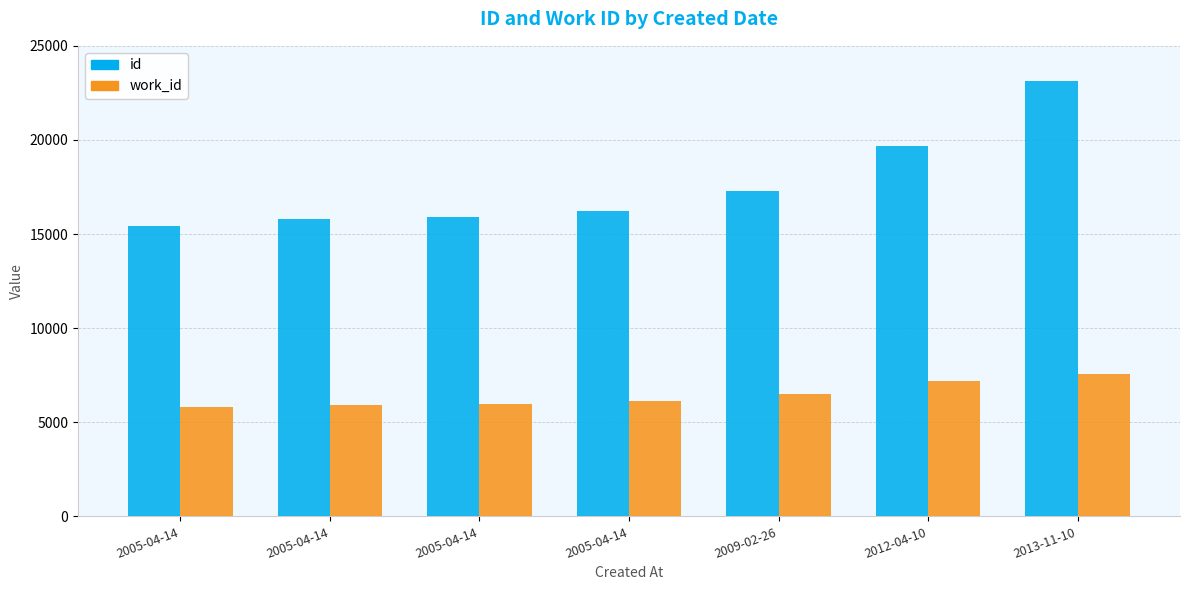

At how many categories does at least one series exceed 22587?

1